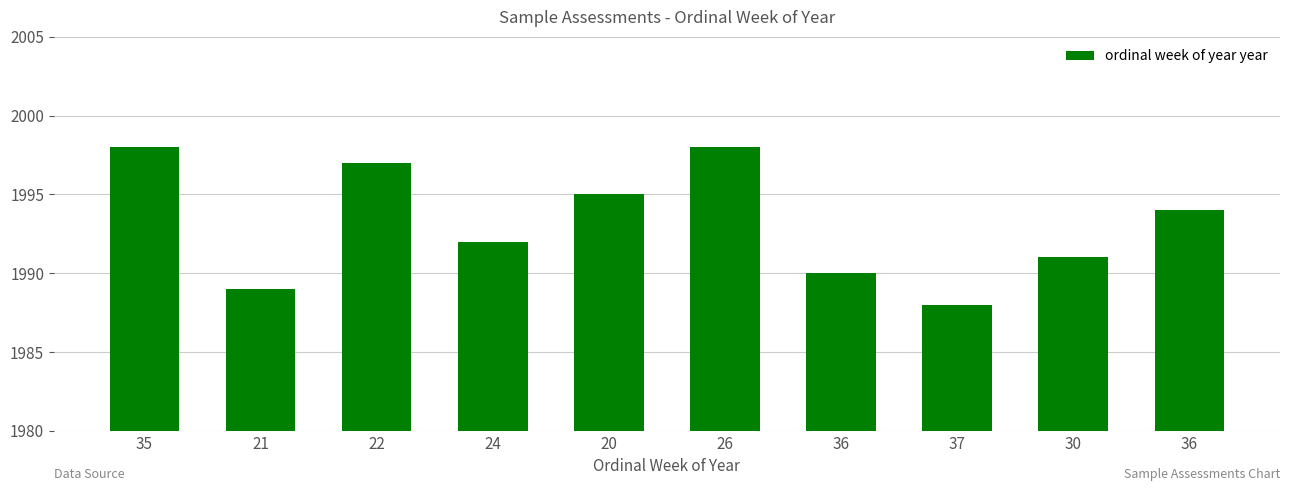

Are the bars horizontal?

No